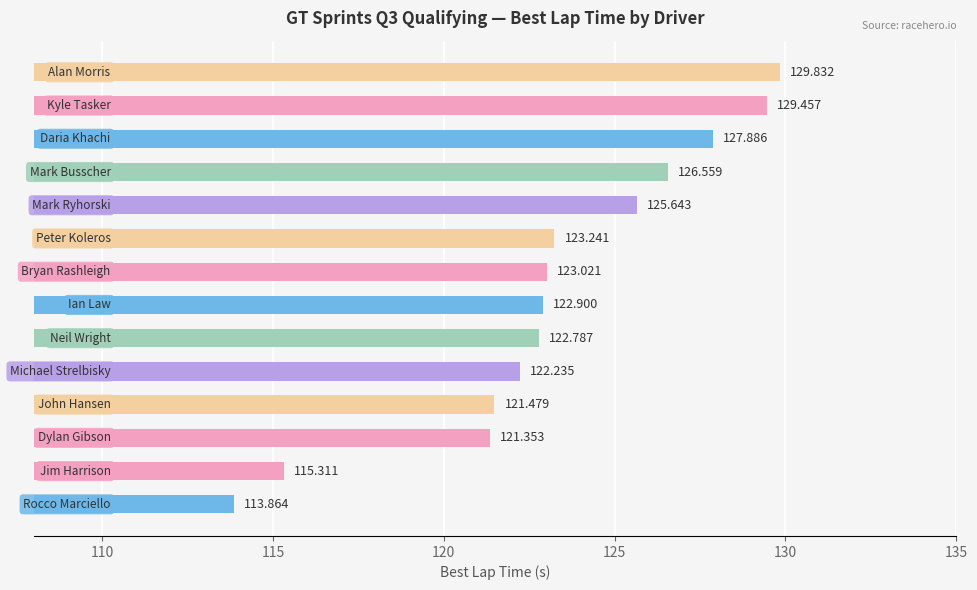

What is the difference between the maximum and second lowest values?

14.5